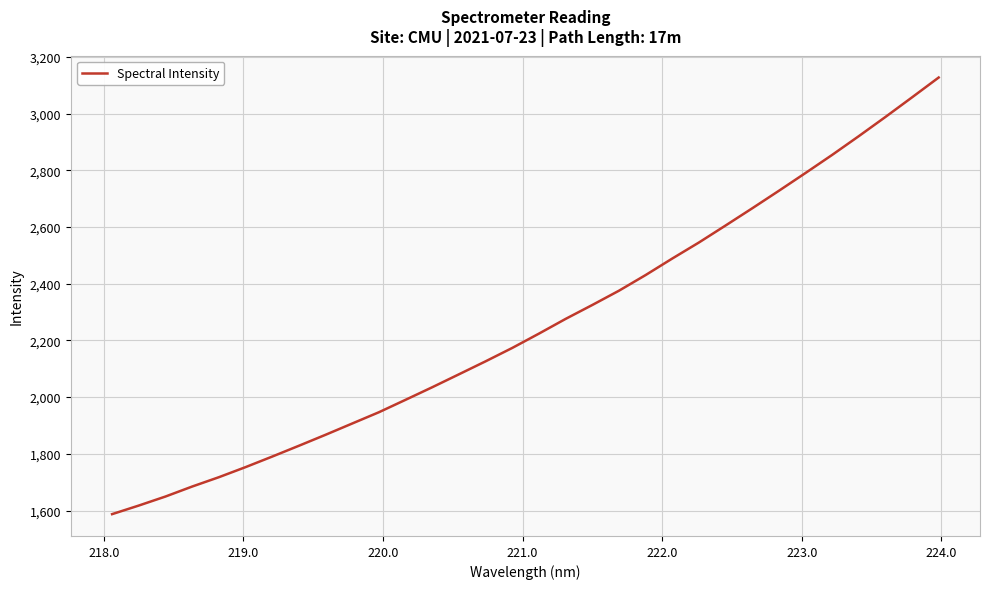

What is the minimum value shown in the chart?

1587.3